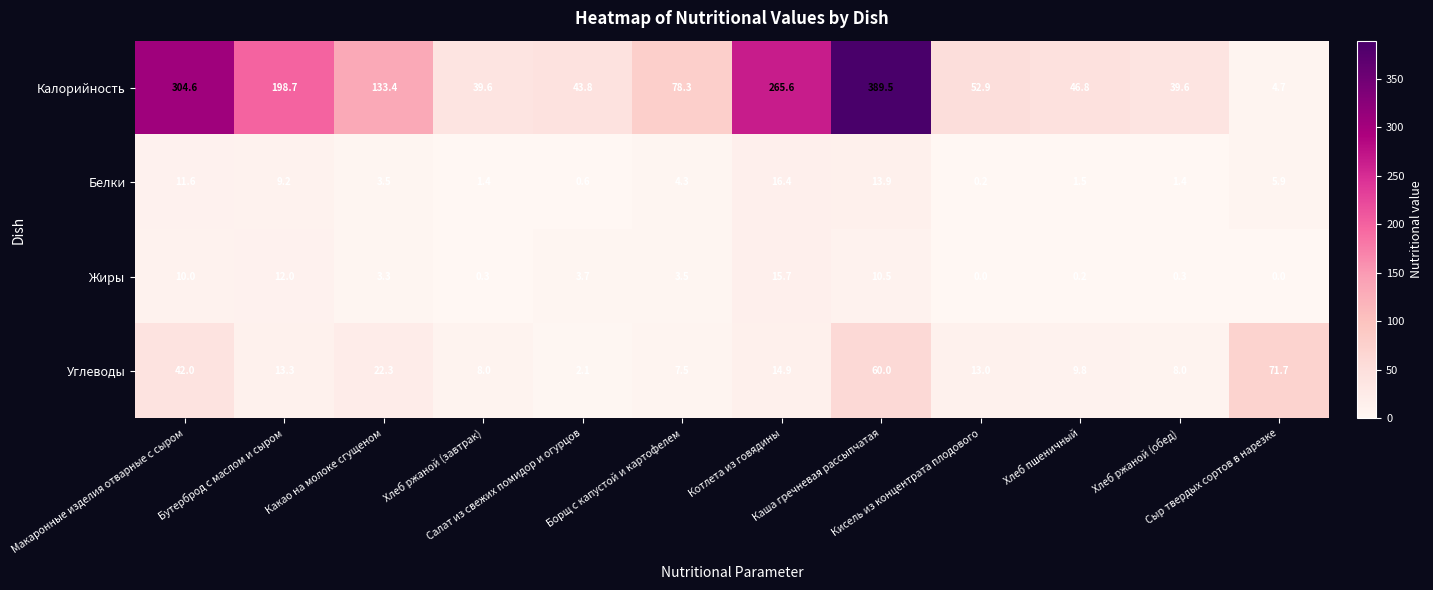

Count the number of categories in the chart.

12